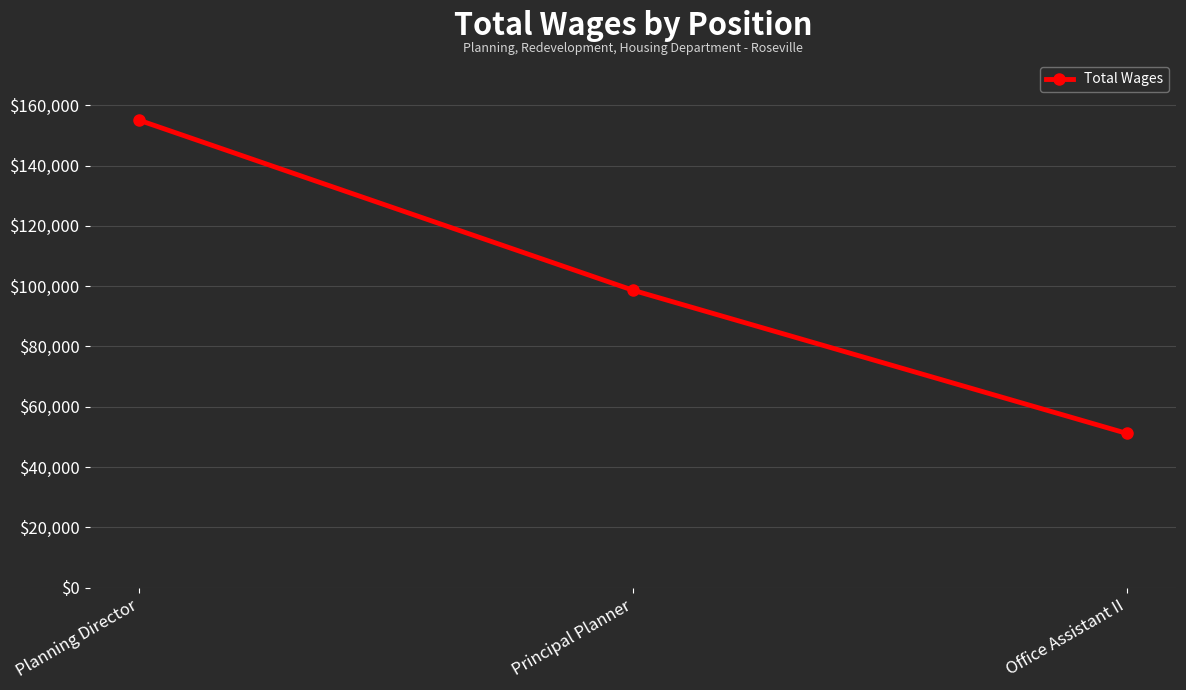

What is the ratio of the value at Principal Planner to the value at Planning Director?

0.6